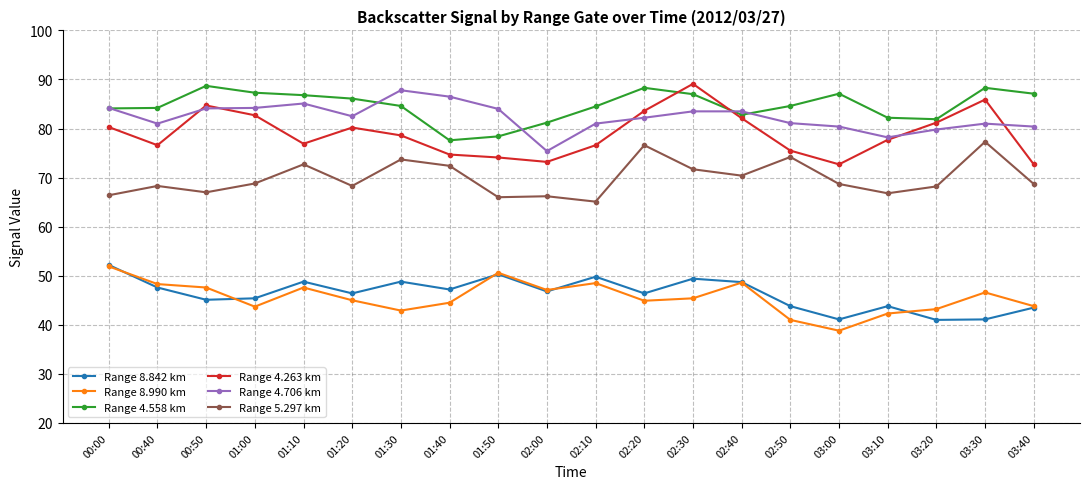

What position from the left is 03:10?

17